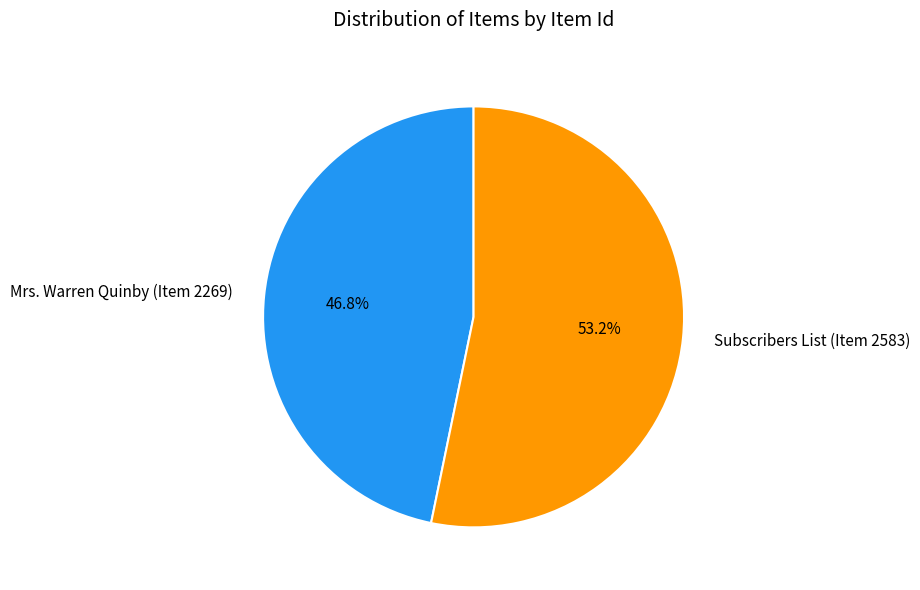

Which slice is the largest?

Subscribers List (Item 2583)